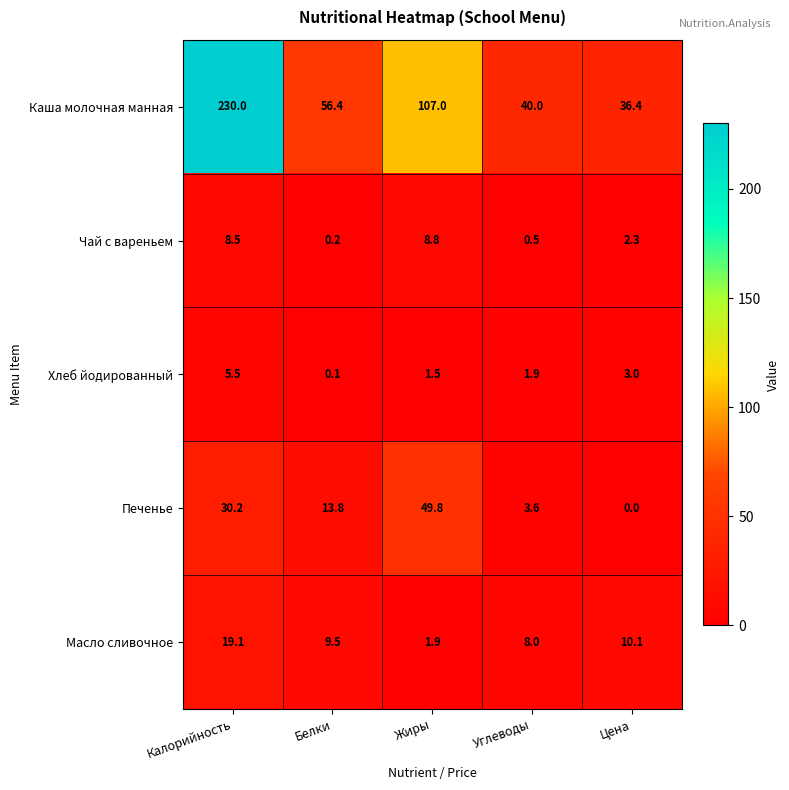

What is the difference between the Чай с вареньем values at Белки and Углеводы?

0.3